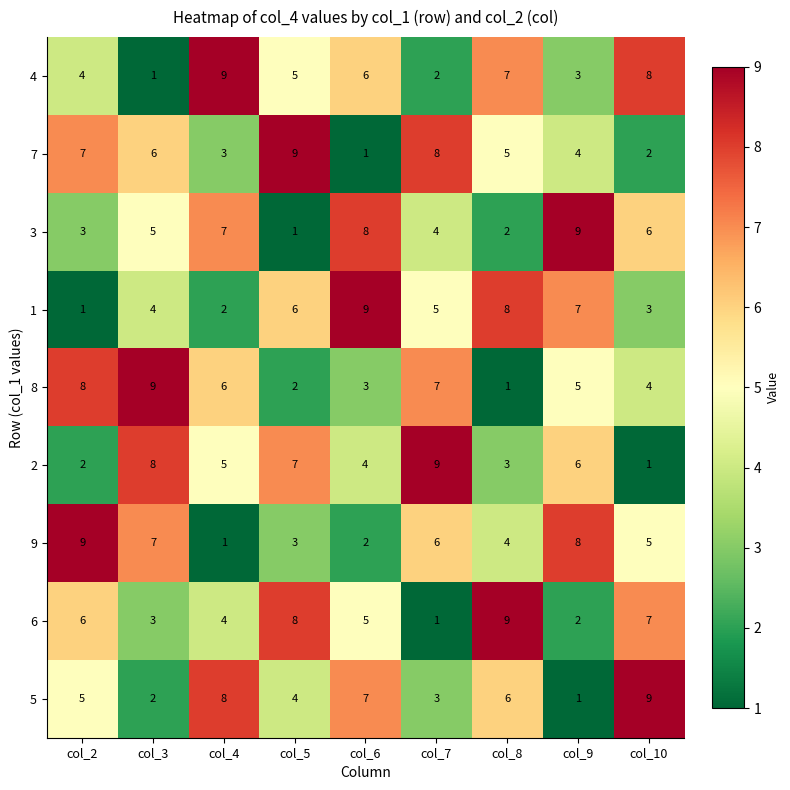

Which series changed the most between col_3 and col_8?

8